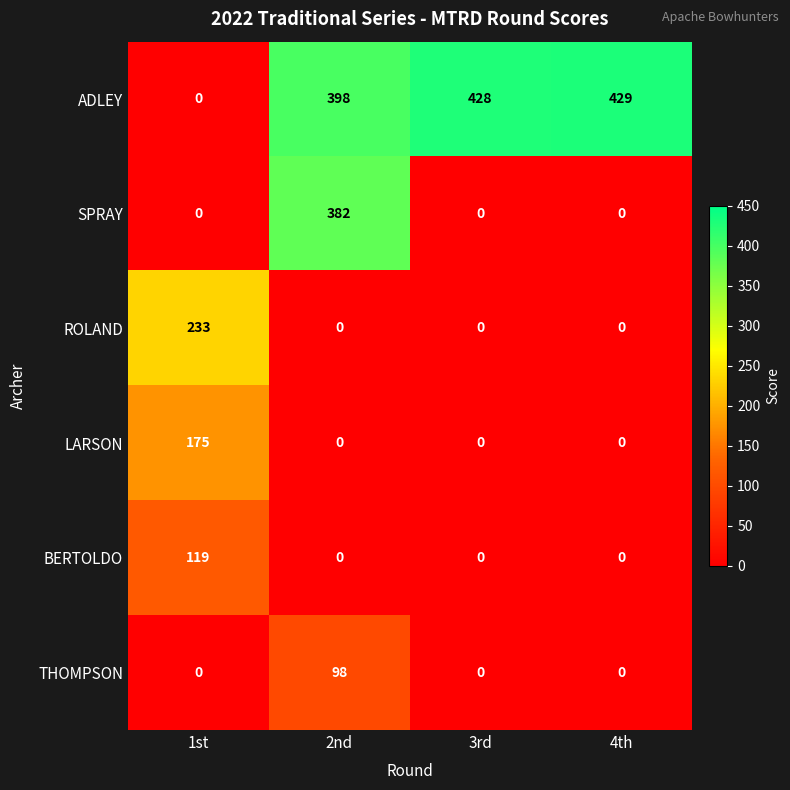

At how many categories does at least one series exceed 244?

3